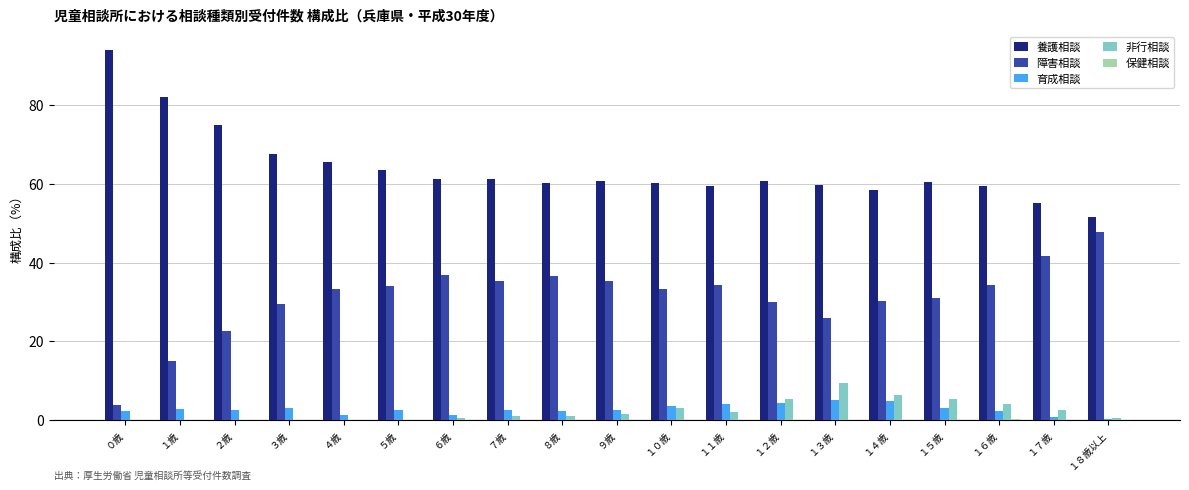

What is the sum of the 育成相談 values at ０歳 and １２歳?

6.6